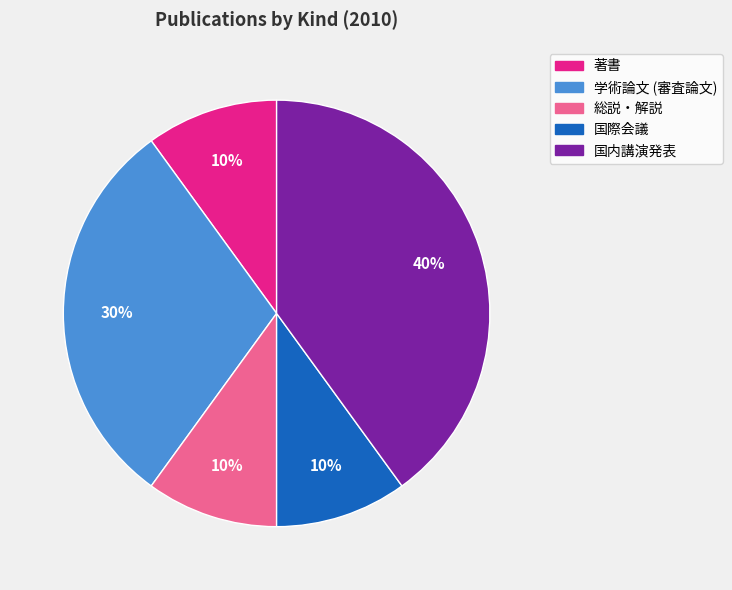

What is the ratio of the value at 著書 to the value at 総説・解説?

1.0